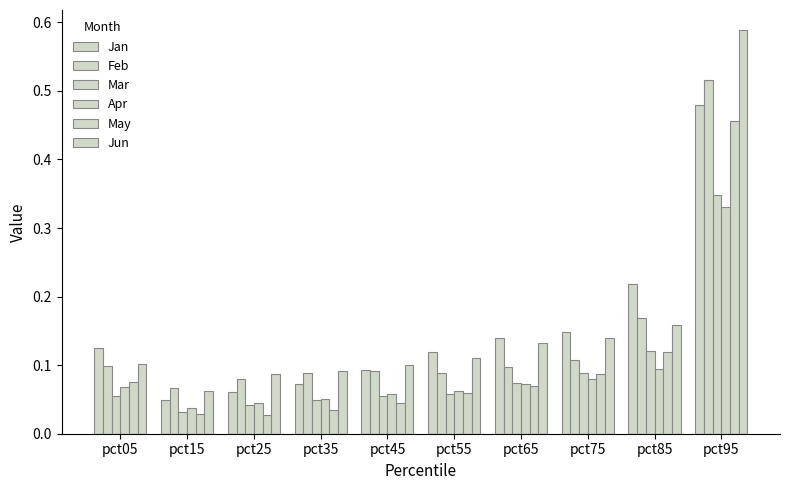

What is the greatest value displayed?

0.6